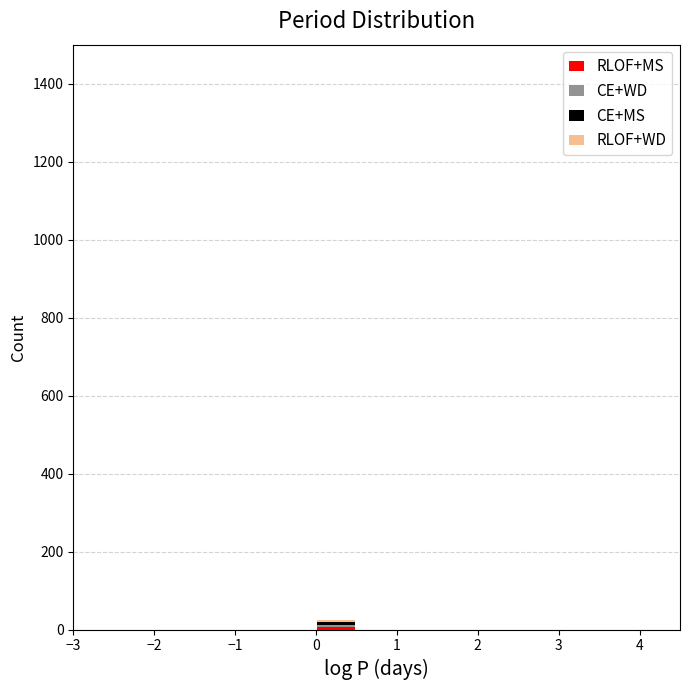

Reading left to right, transcribe this chart: for each stacked bar, give the range it covers on the x-axis and its total height. The values are not printed on the chart, so give them approximately, as read against the axis.

-3.0 to -2.5: 0
-2.5 to -2.0: 0
-2.0 to -1.5: 0
-1.5 to -1.0: 0
-1.0 to -0.5: 0
-0.5 to 0.0: 0
0.0 to 0.5: 20
0.5 to 1.0: 0
1.0 to 1.5: 0
1.5 to 2.0: 0
2.0 to 2.5: 0
2.5 to 3.0: 0
3.0 to 3.5: 0
3.5 to 4.0: 0
4.0 to 4.5: 0